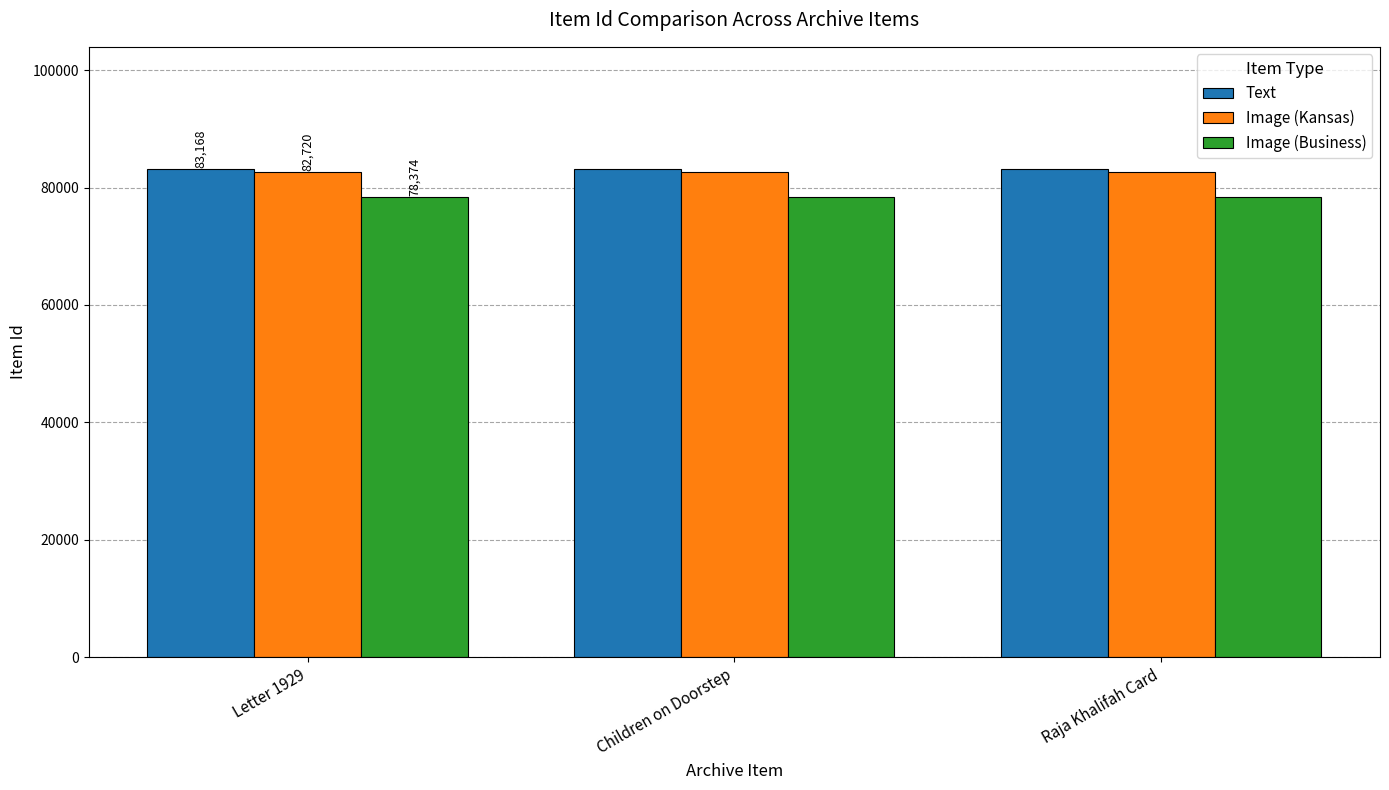

Is it true that Image (Business) equals 78374 at Raja Khalifah Card?

True